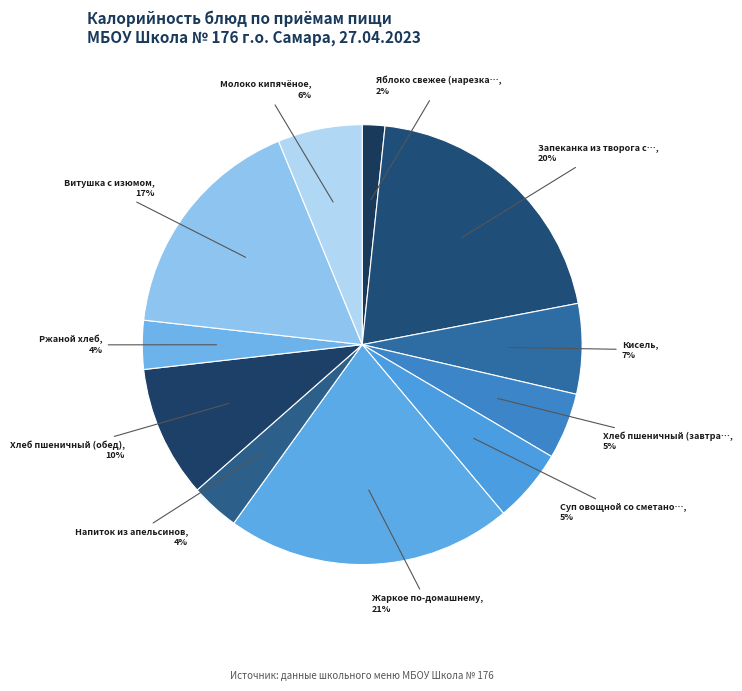

How many segments does this pie chart have?

11